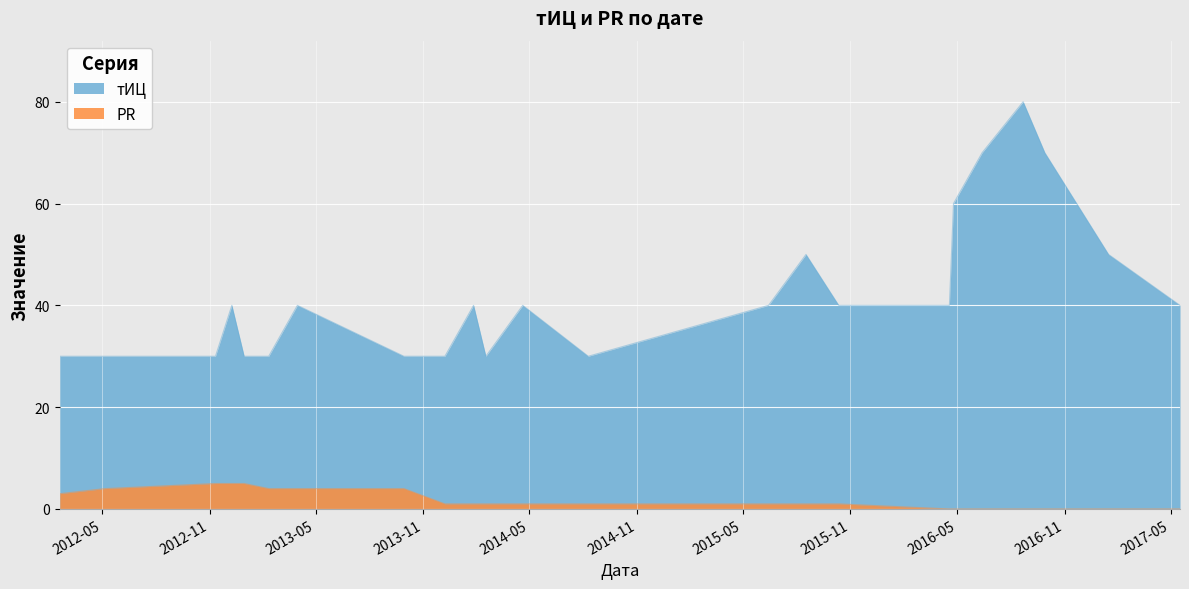

What is the sum of the тИЦ values at 2013-02-10 and 2014-04-20?

70